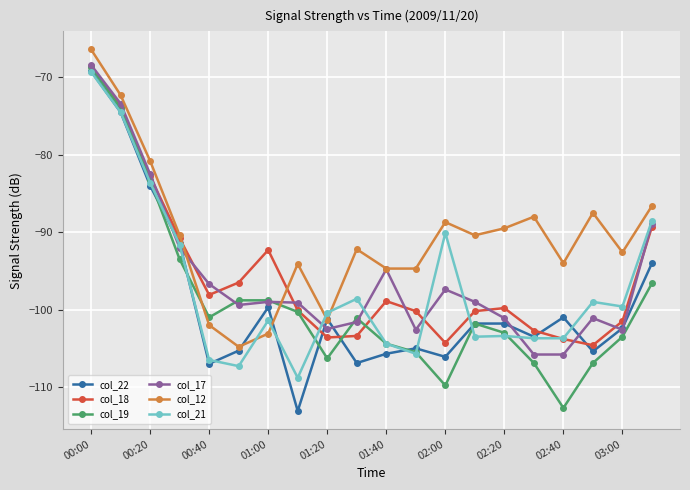

What is the value of the col_17 point at the 5th from the left?

-96.7